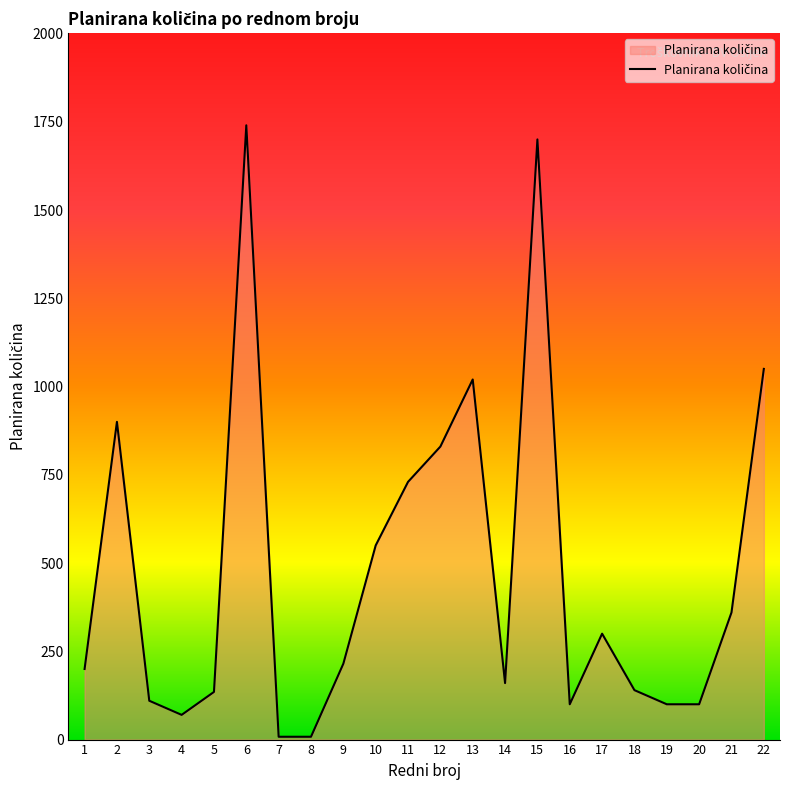

How many values are below 215?

11